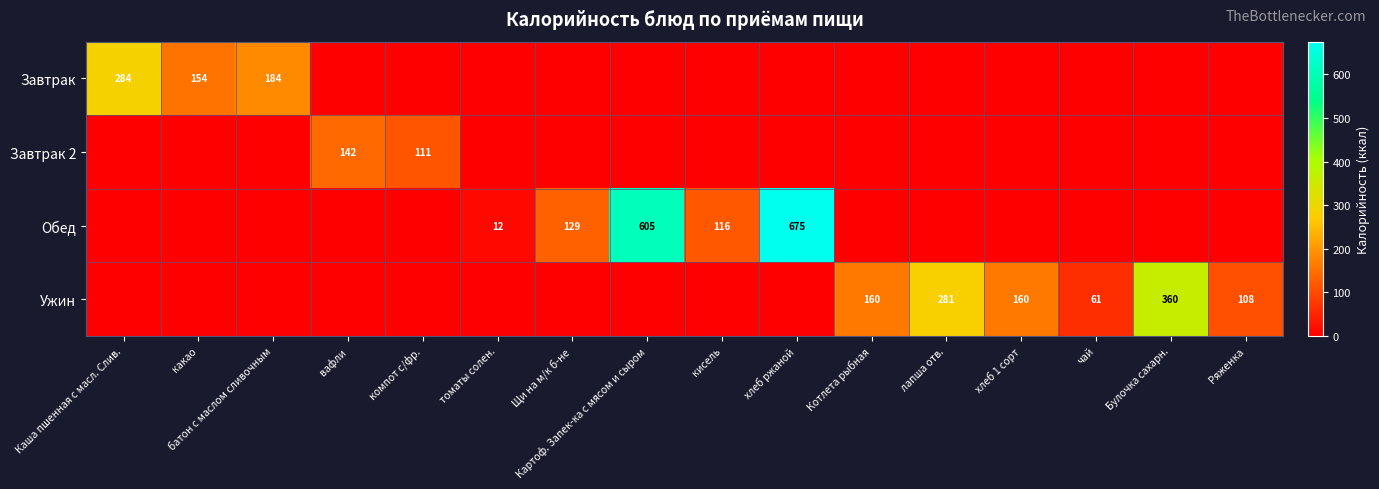

Is the value of Завтрак at батон с маслом сливочным greater than the value of Ужин at хлеб 1 сорт?

Yes